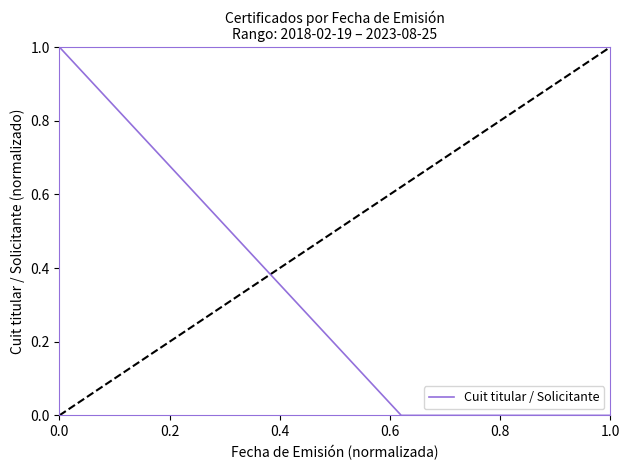

Count the number of data series in this chart.

1